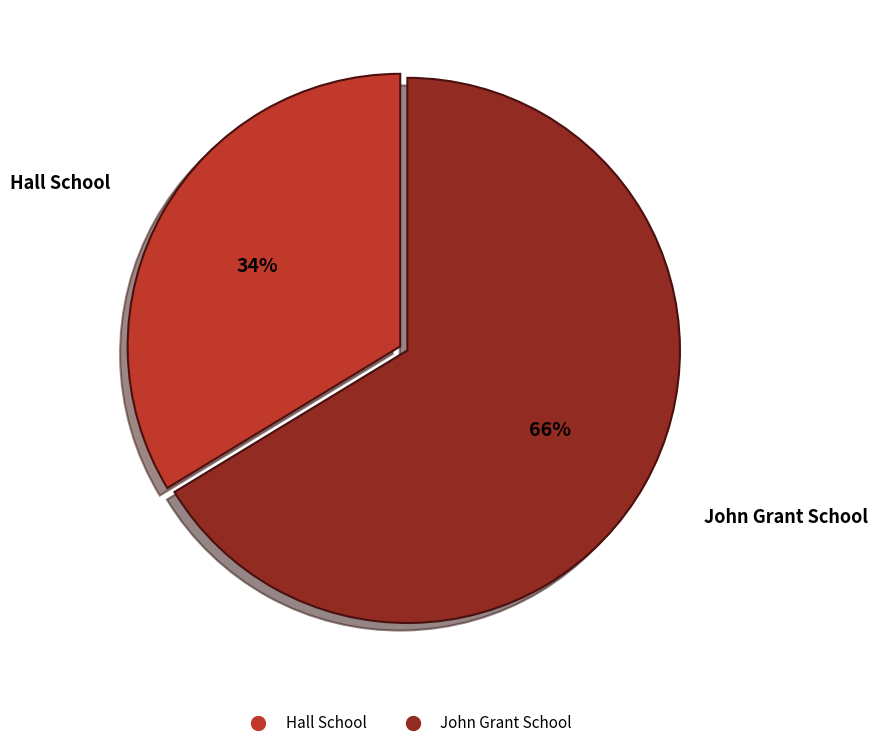

How many slices are in this pie chart?

2